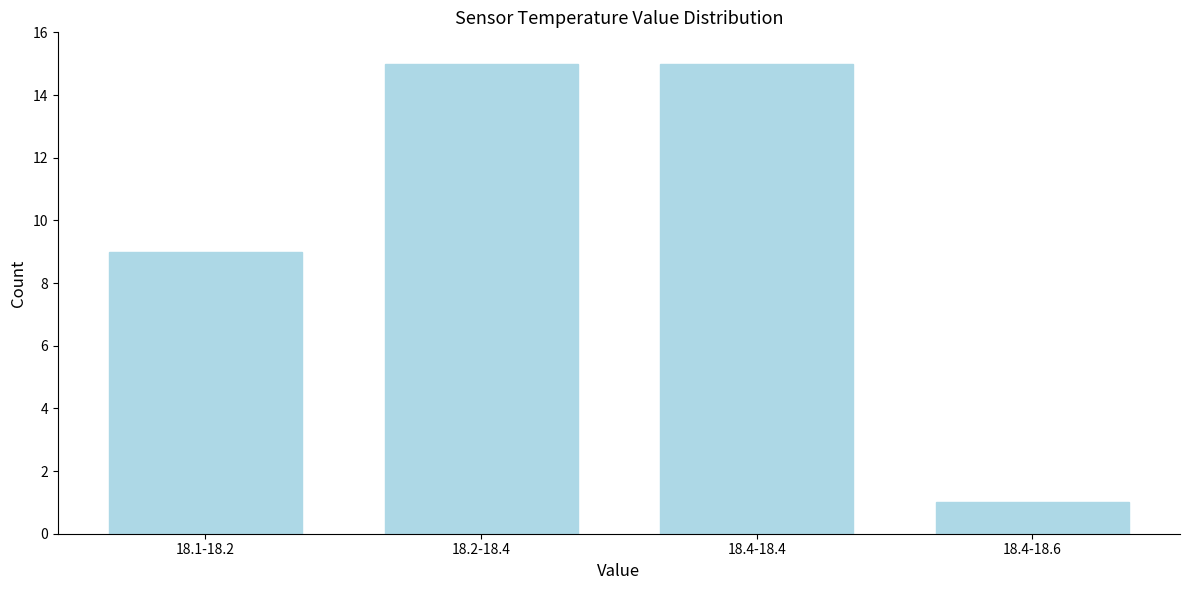

Reading left to right, extract all data points from this chart.

9	15	15	1